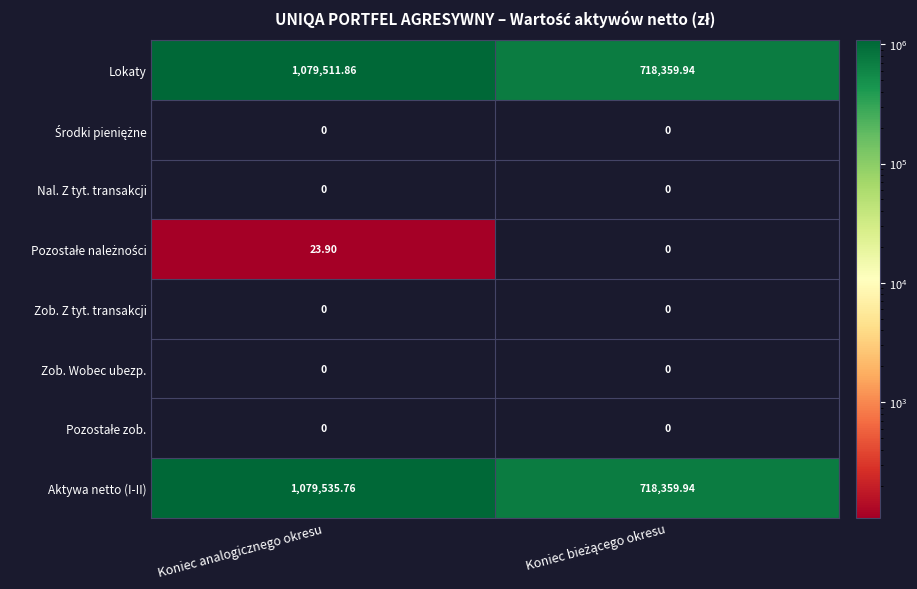

At which category is the sum across all series the highest?

Koniec analogicznego okresu